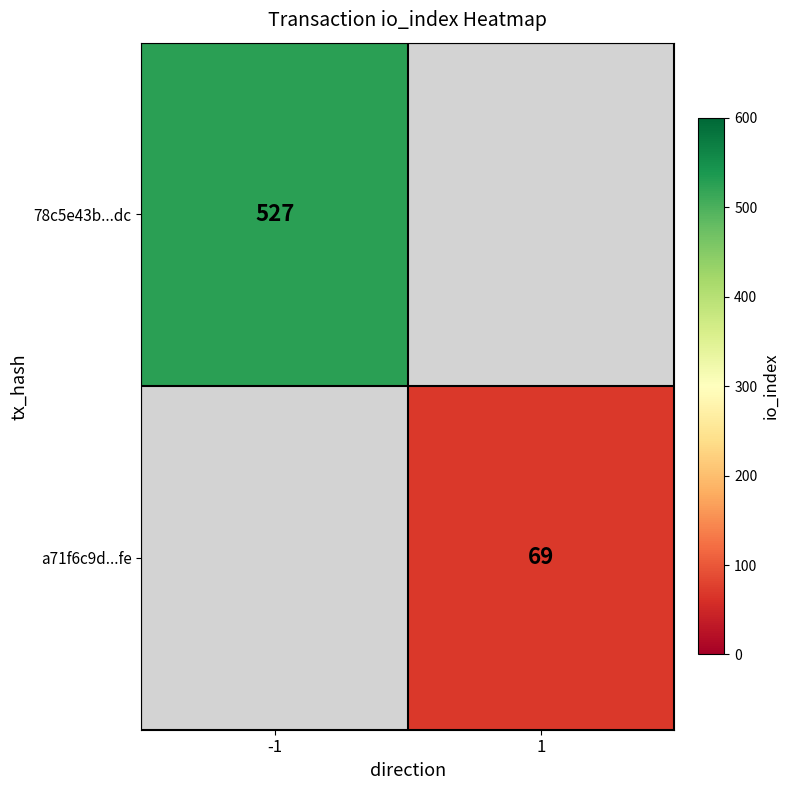

Is the value of 78c5e43b...dc at -1 greater than the value of a71f6c9d...fe at 1?

Yes